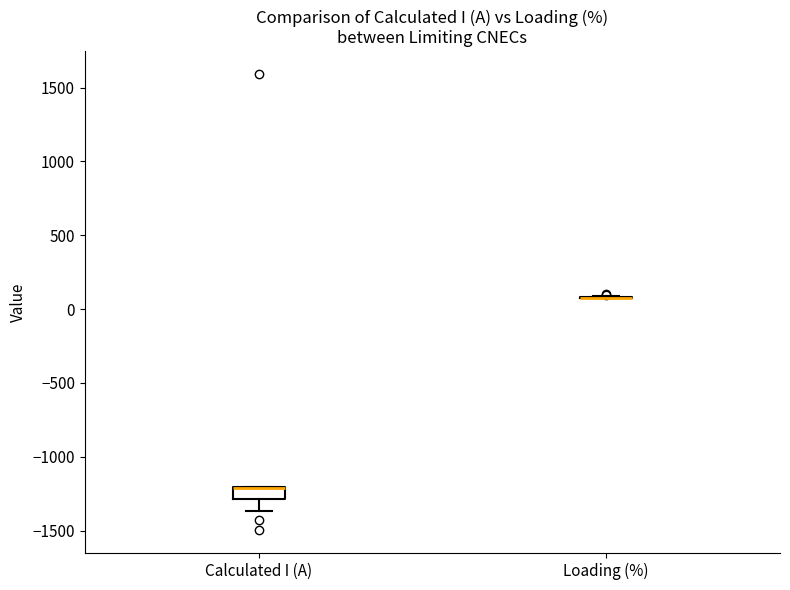

Reading left to right, read every box against the y-axis: the position of its median line, the range the box covers, and the ends of its whiskers. The values are not printed on the chart, so give them approximately, as read against the axis.

Calculated I (A): median -1200 (drawn on the box's upper edge), box -1300 to -1200, whiskers -1350 to -1200
Loading (%): box collapsed to a line at 100, whiskers 100 to 100